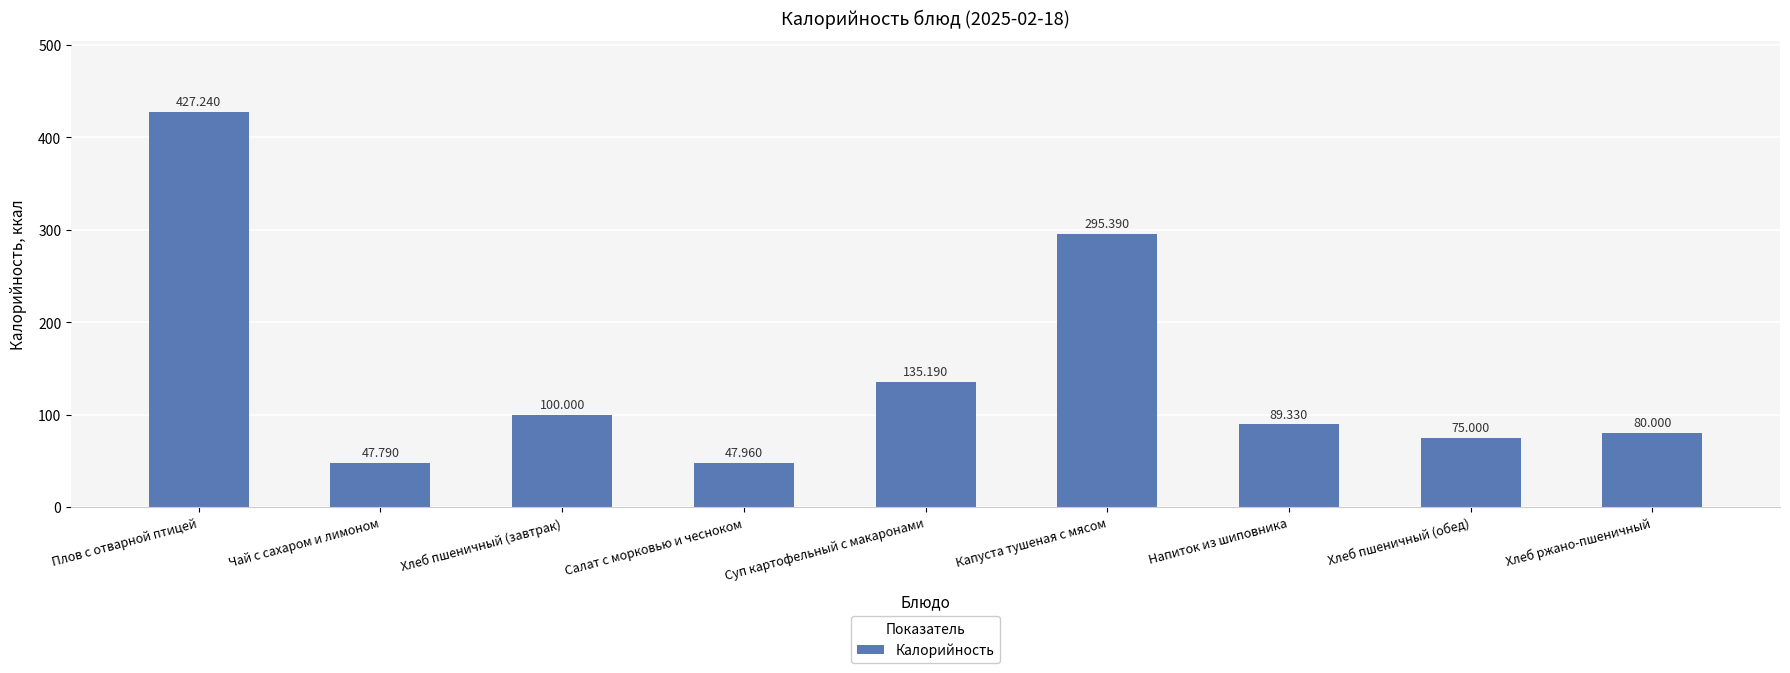

What is the change in value from Суп картофельный с макаронами to Капуста тушеная с мясом?

+160.2